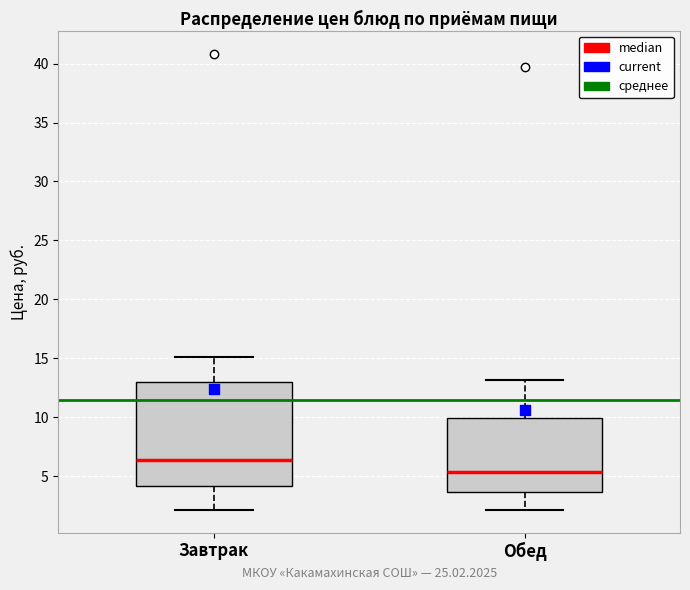

Where is the upper edge of the box for Завтрак on the y-axis? The values are not printed on the chart, so give them approximately, as read against the axis.

13.0